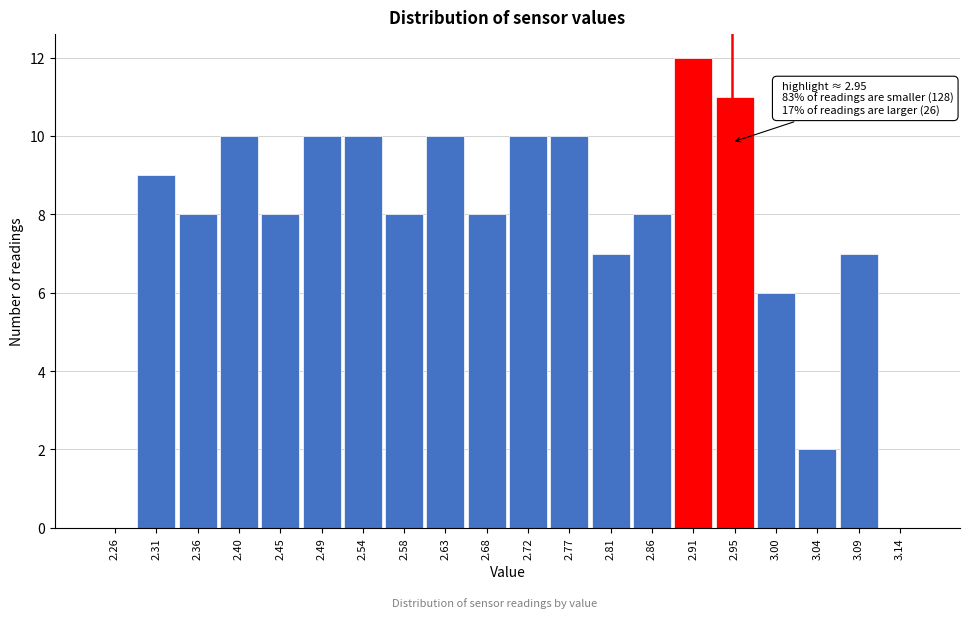

Which range on the x-axis has the tallest bar?

2.884 to 2.930